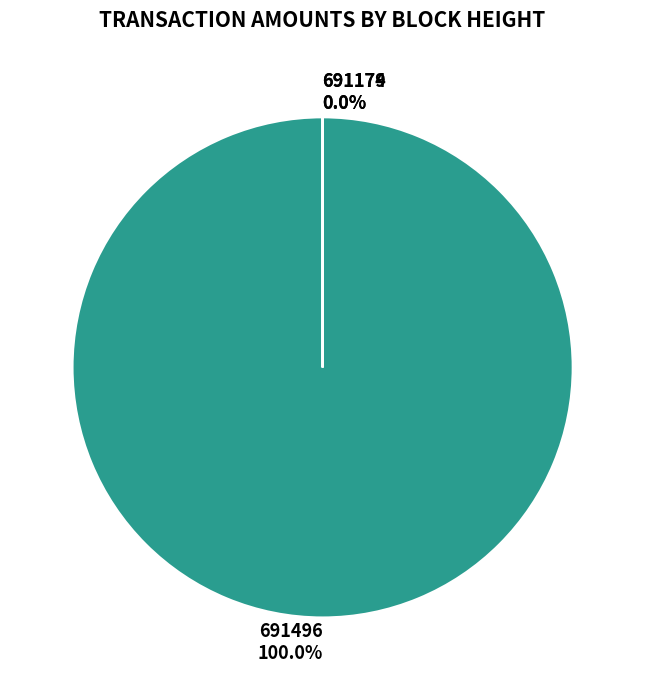

How many slices are in this pie chart?

3